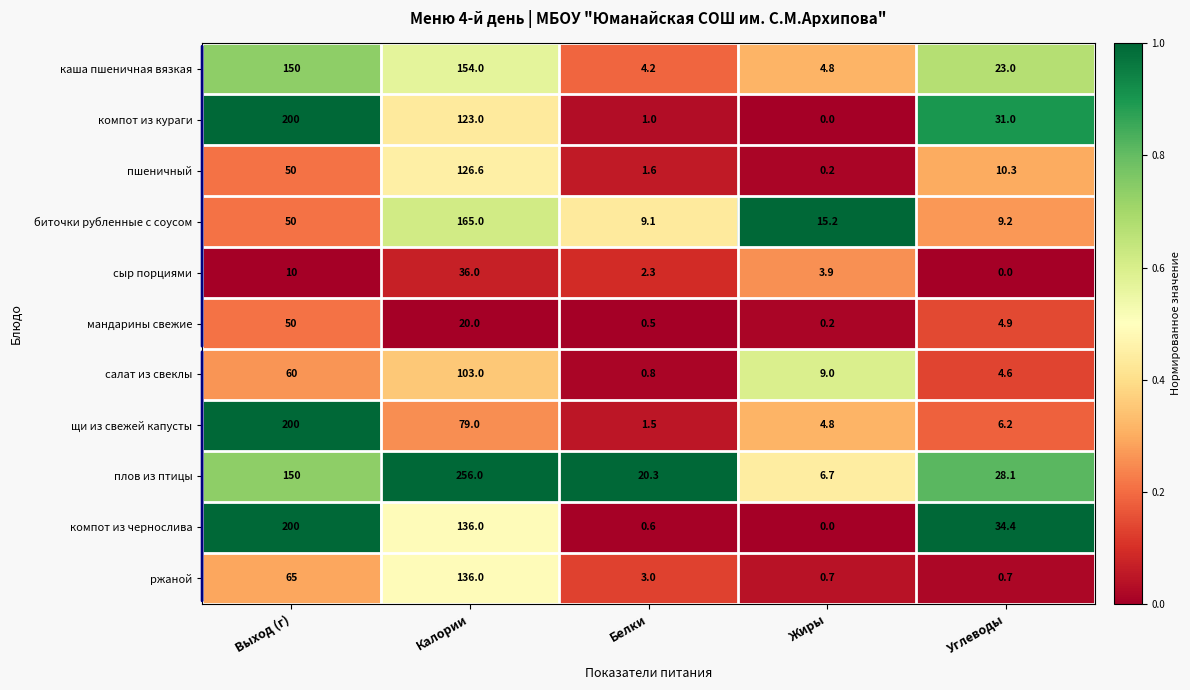

At how many categories does at least one series exceed 0?

5